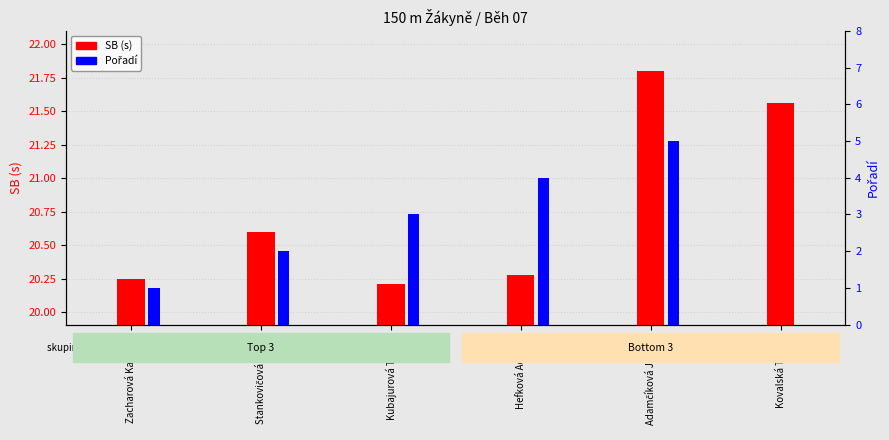

What are all the series names shown in the legend?

SB (s), Pořadí